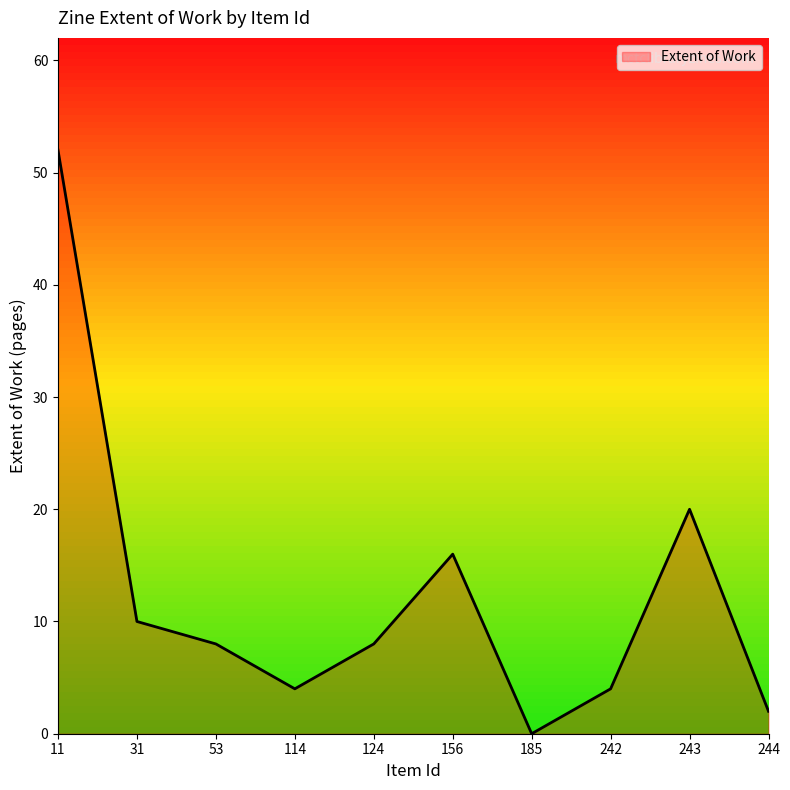

Where is the data nearest to the value 26?

243